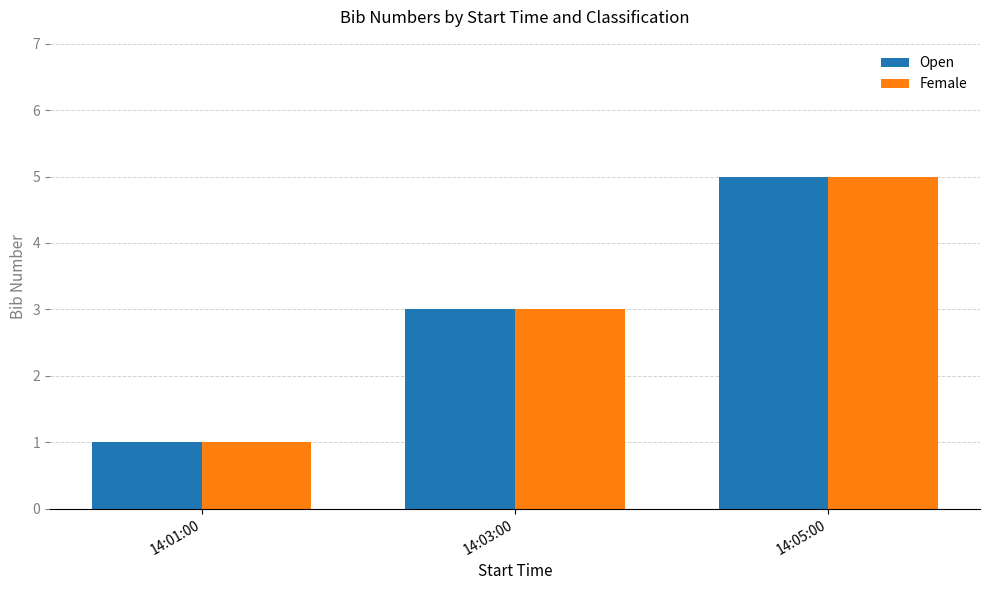

What value does the Open series have at 14:03:00?

3